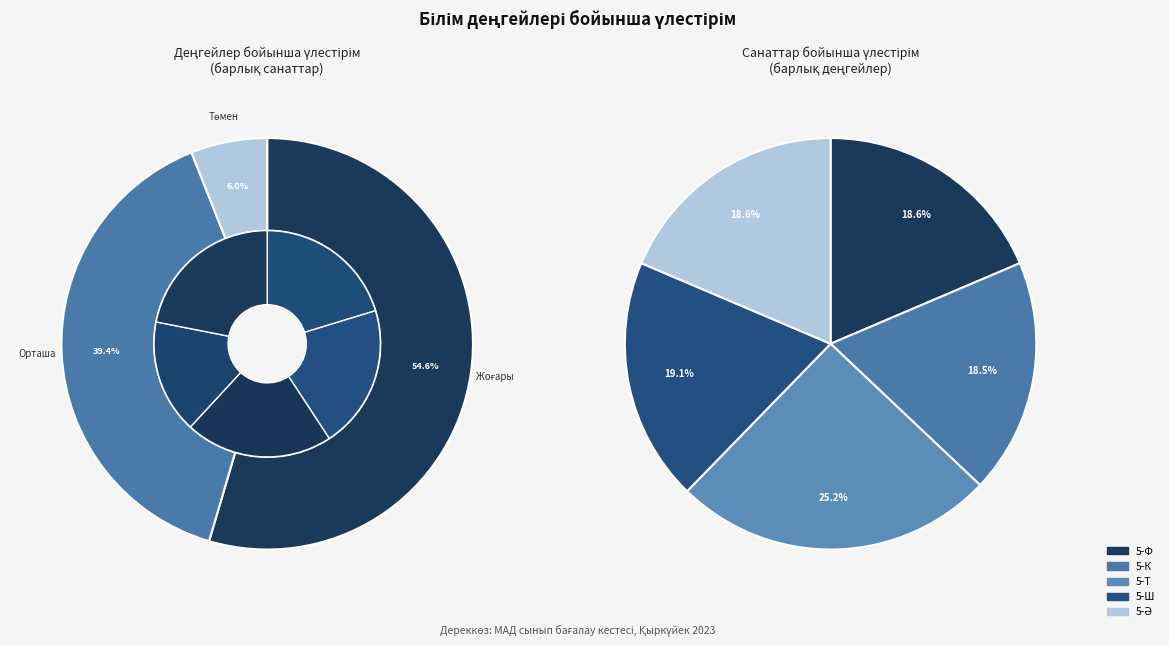

Count the number of slices in the pie.

5